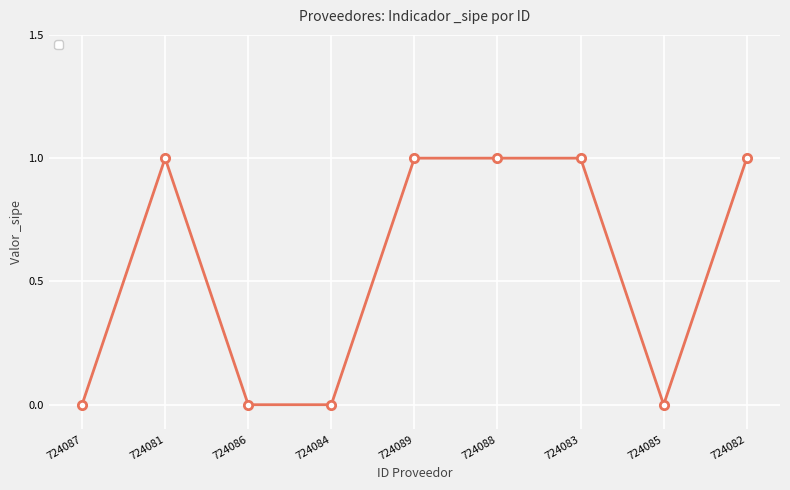

Does the chart display data point markers on the line(s)?

Yes